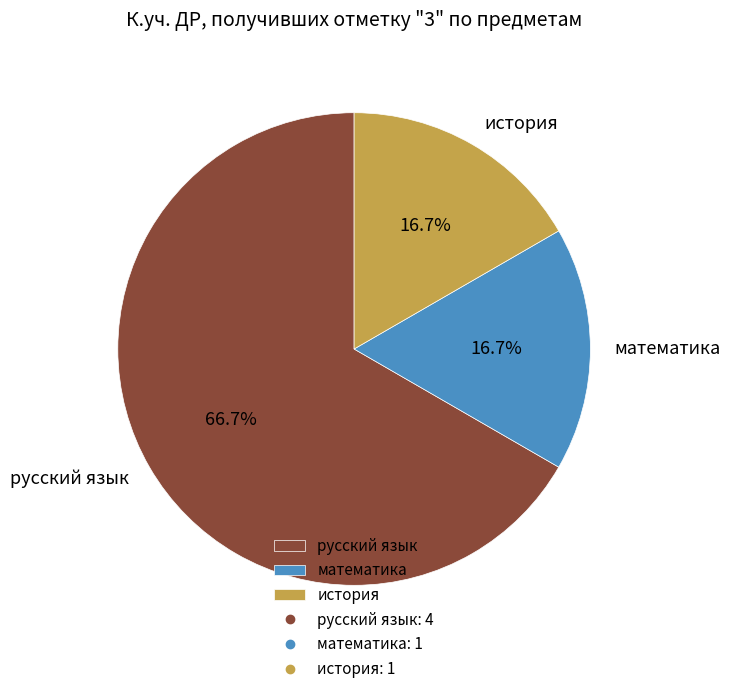

To the nearest percent, what is the combined percentage of математика and русский язык?

83%